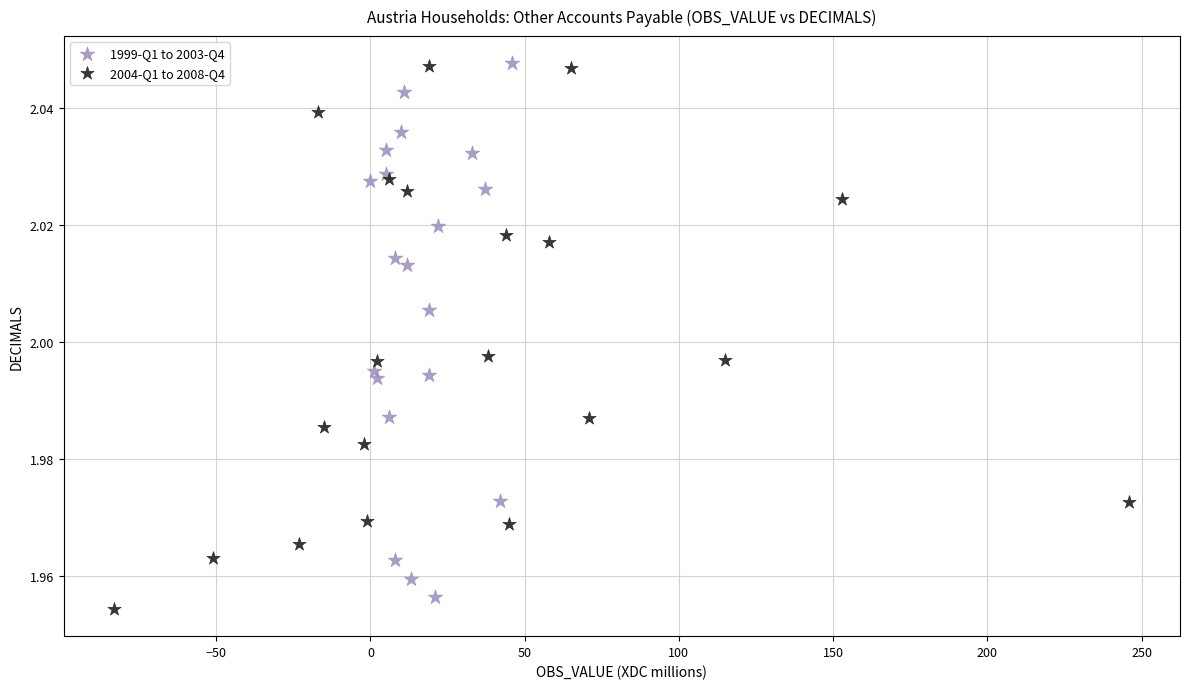

Which series reaches the minimum Y coordinate?

2004-Q1 to 2008-Q4